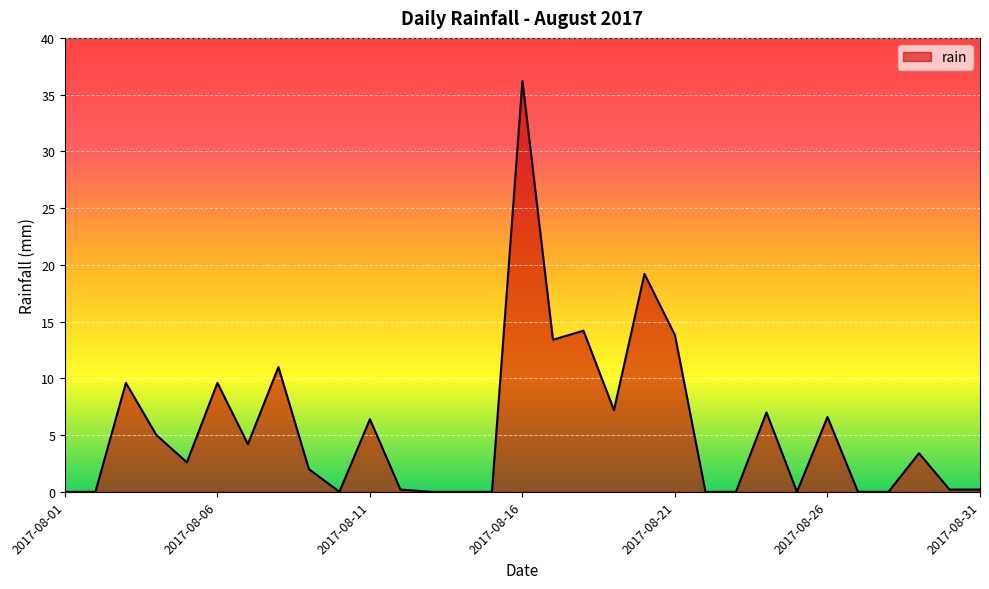

What is the difference between the maximum and minimum values?

36.2